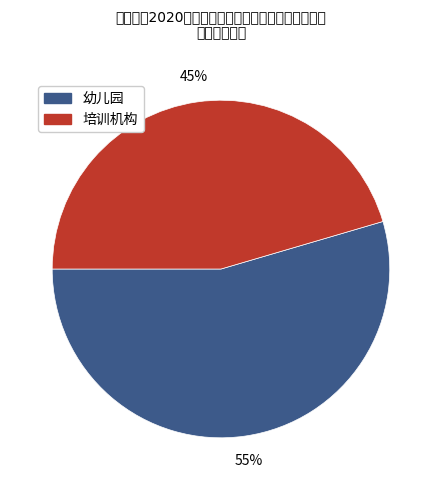

True or false: 培训机构 accounts for 45% of the total.

True